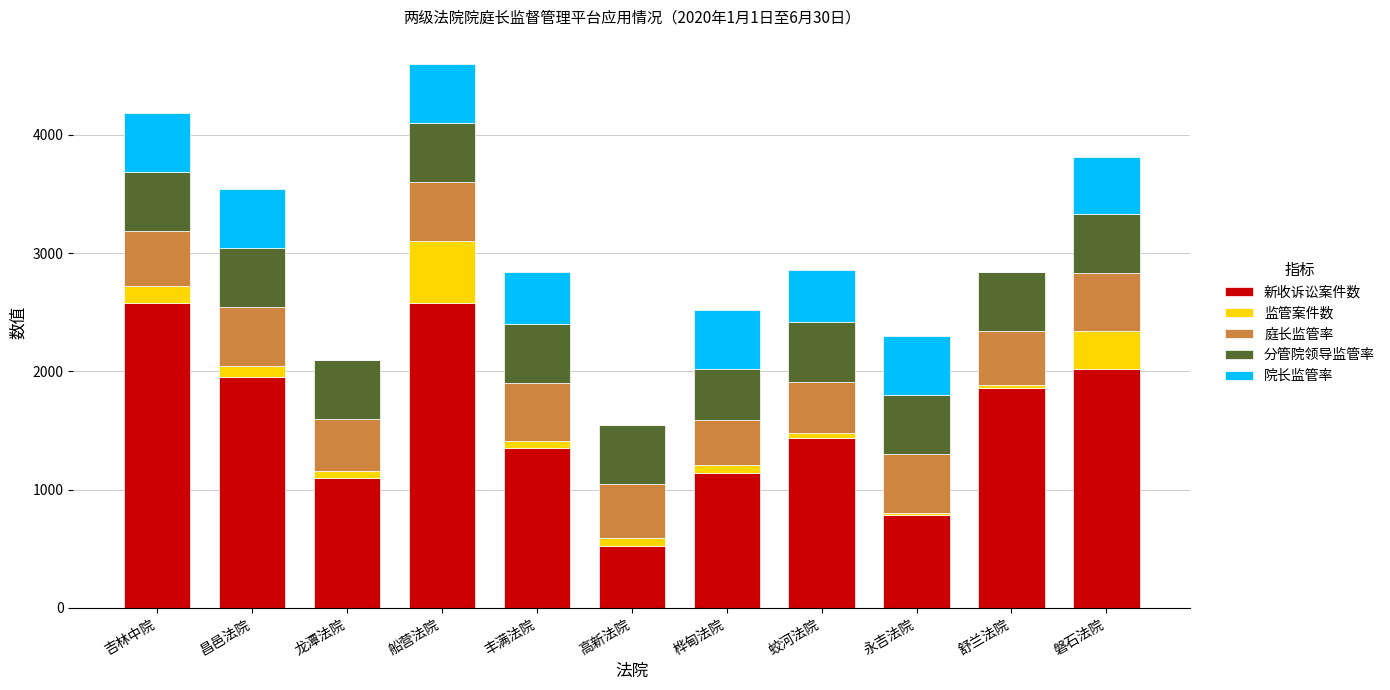

What are all the series names shown in the legend?

新收诉讼案件数, 监管案件数, 庭长监管率, 分管院领导监管率, 院长监管率